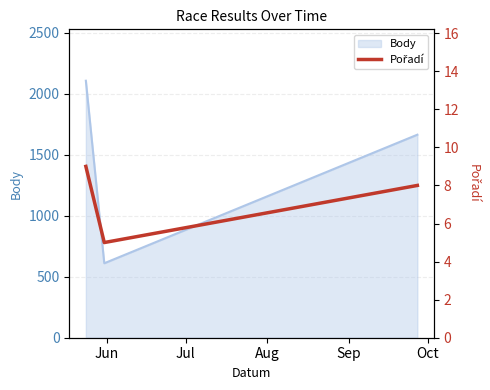

Count the number of values greater than 8.

1